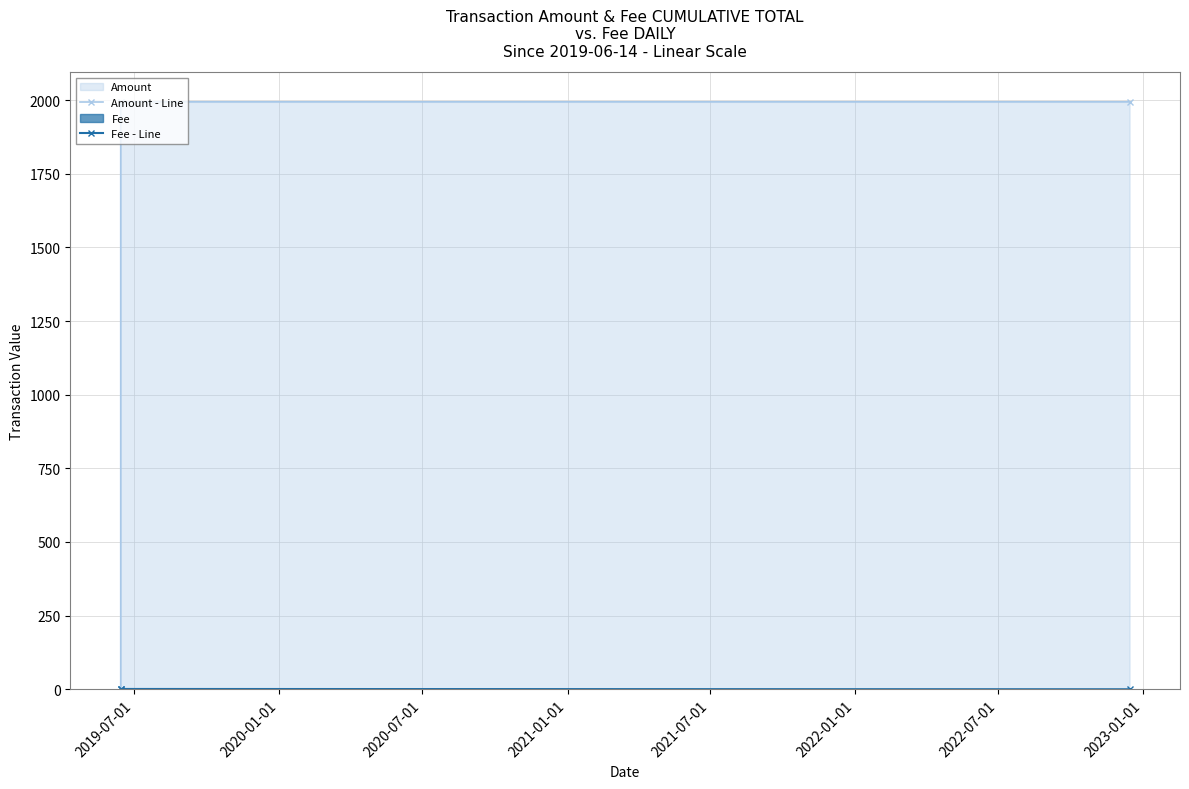

Does the chart have visible grid lines?

Yes